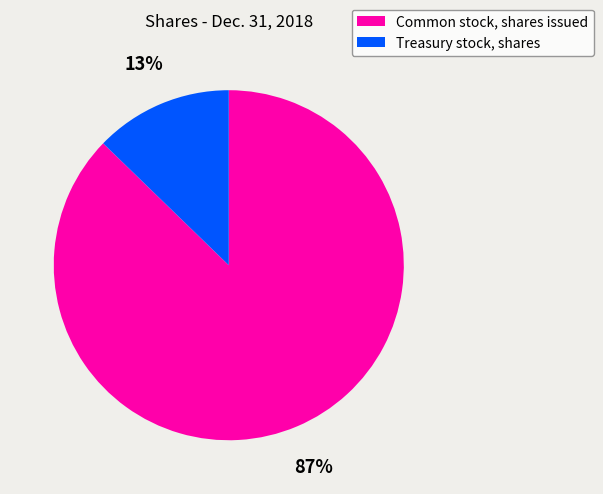

What percentage is the Common stock, shares issued slice, to the nearest percent?

87%